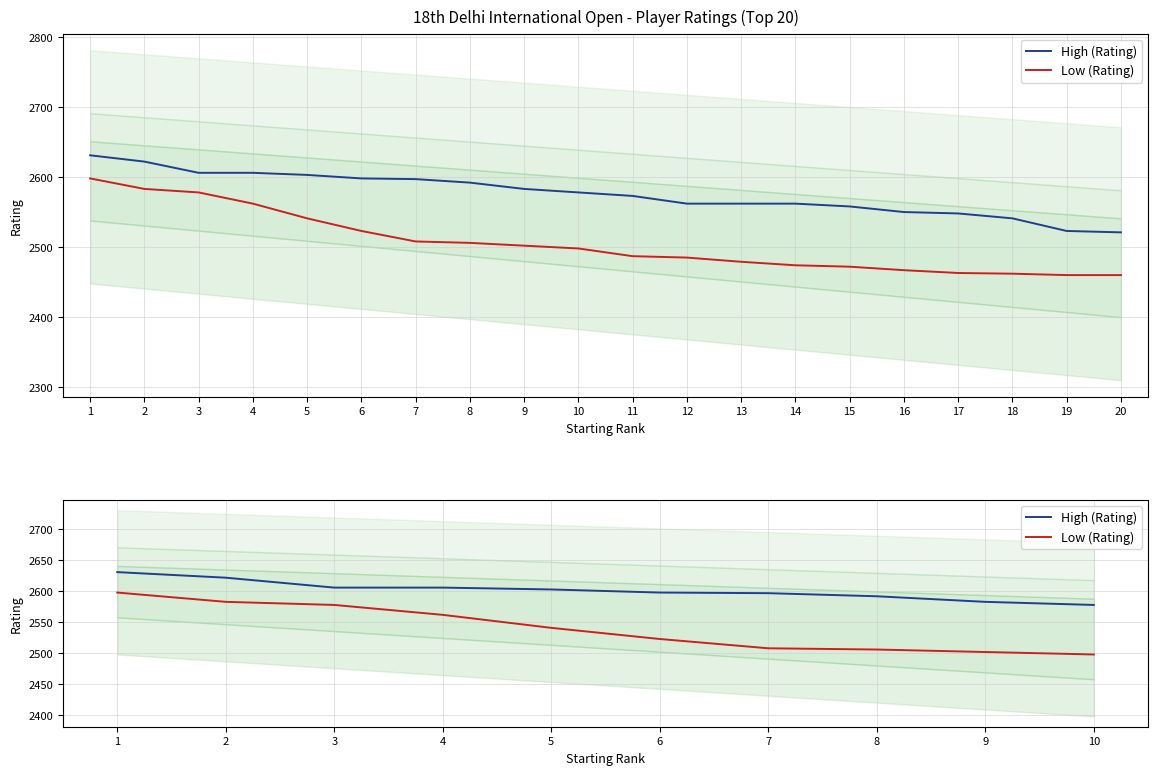

Reading right to left, transcribe all the data shown in this chart.

High (Rating): 2578	2583	2592	2597	2598	2603	2606	2606	2622	2631
Low (Rating): 2498	2502	2506	2508	2523	2541	2562	2578	2583	2598